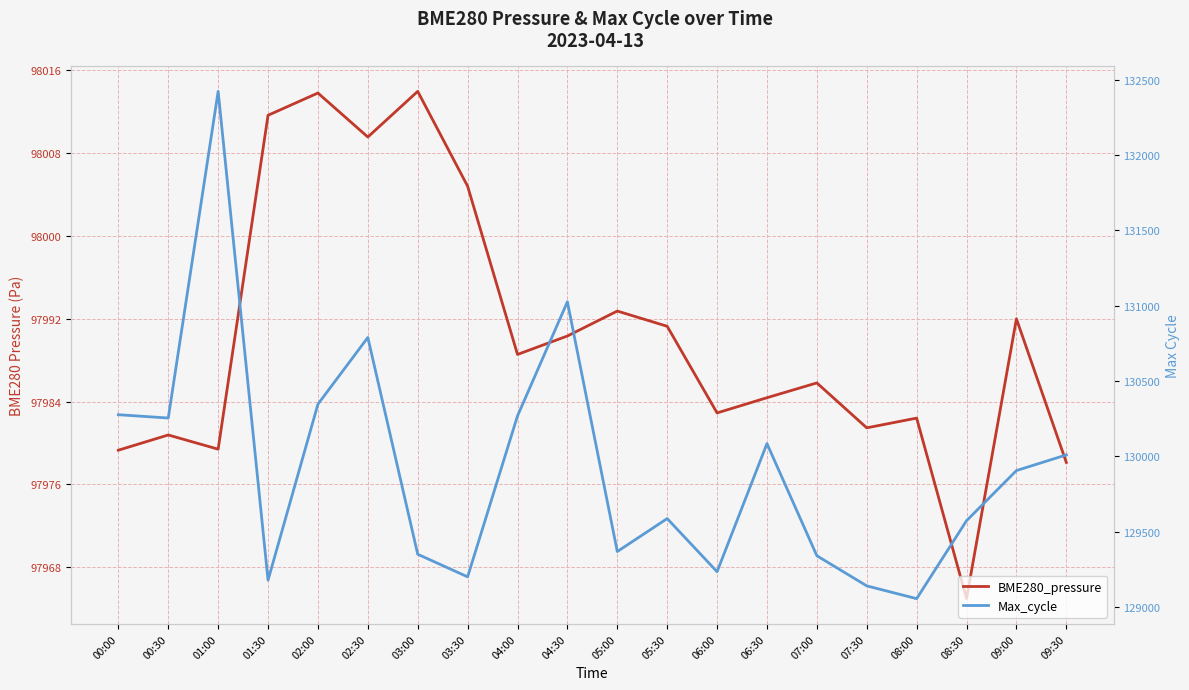

List the series in order of their peak value, lowest first.

BME280_pressure, Max_cycle